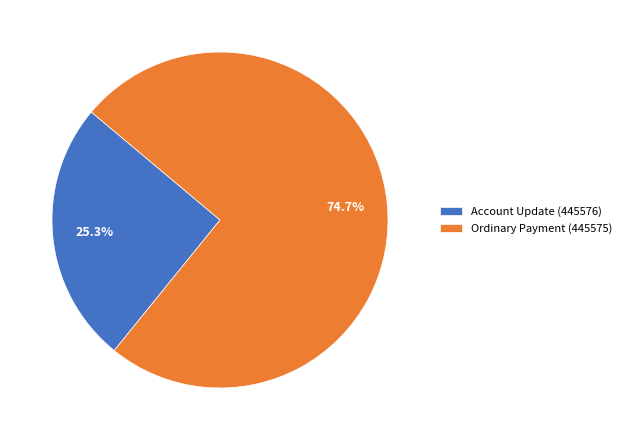

What is the ratio of the value at Account Update (445576) to the value at Ordinary Payment (445575)?

0.3